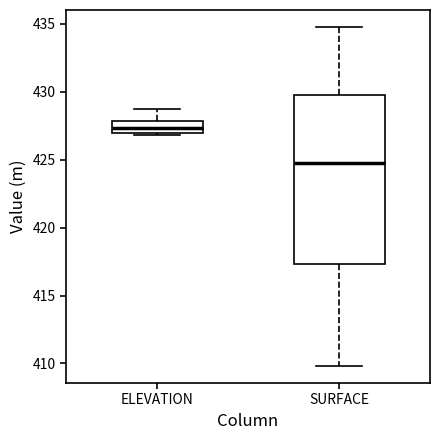

Which box's median line is the lowest?

SURFACE